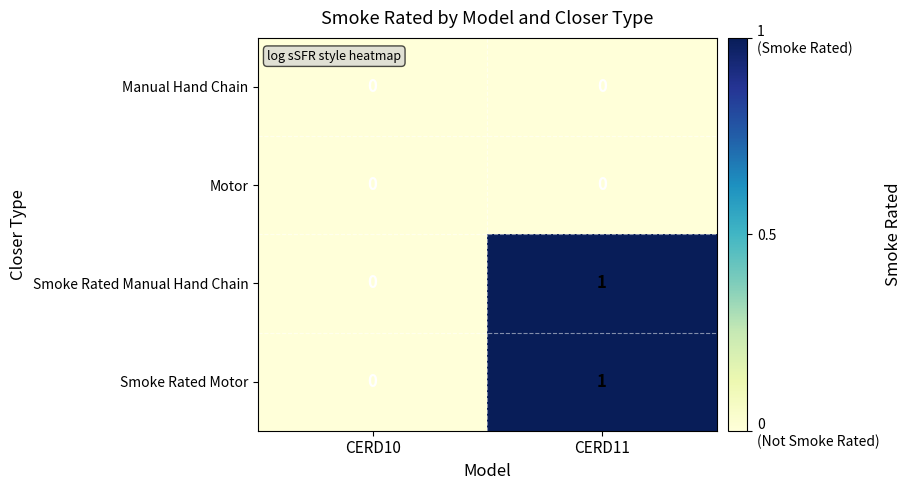

Reading left to right, transcribe all the data shown in this chart.

Manual Hand Chain: 0	0
Motor: 0	0
Smoke Rated Manual Hand Chain: 0	1
Smoke Rated Motor: 0	1